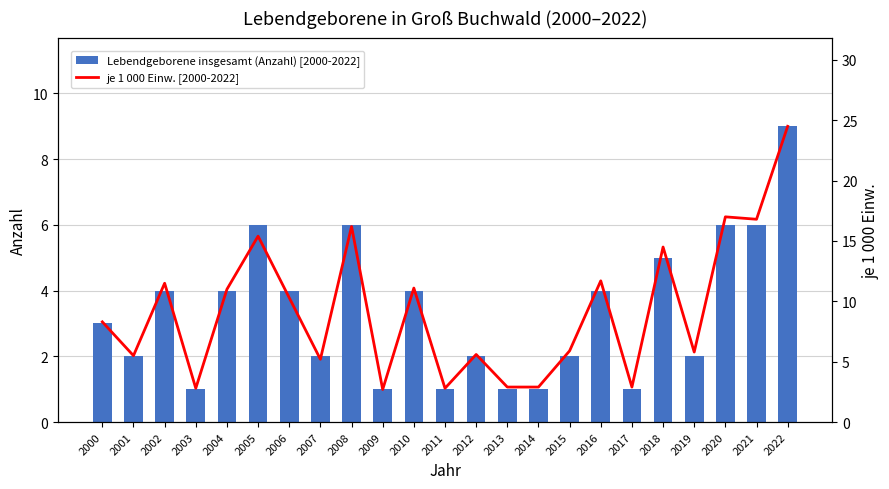

Is the value of je 1 000 Einw. [2000-2022] at 2016 greater than the value of Lebendgeborene insgesamt (Anzahl) [2000-2022] at 2002?

Yes